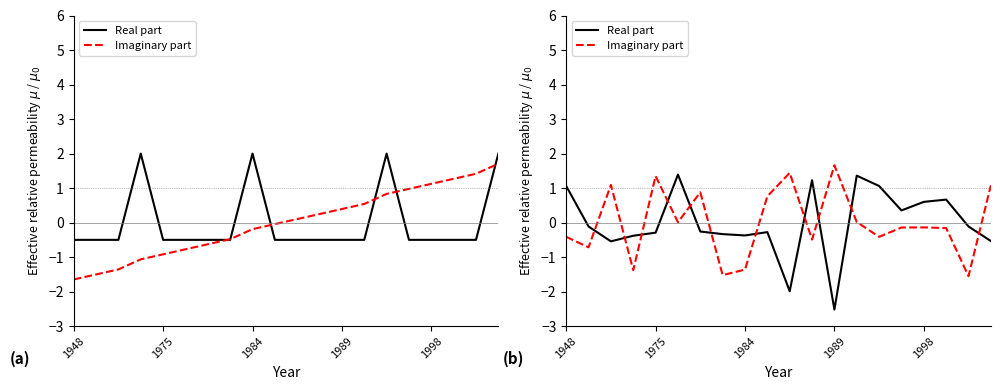

What is the difference between the Imaginary part values at 14 and 9?

1.2